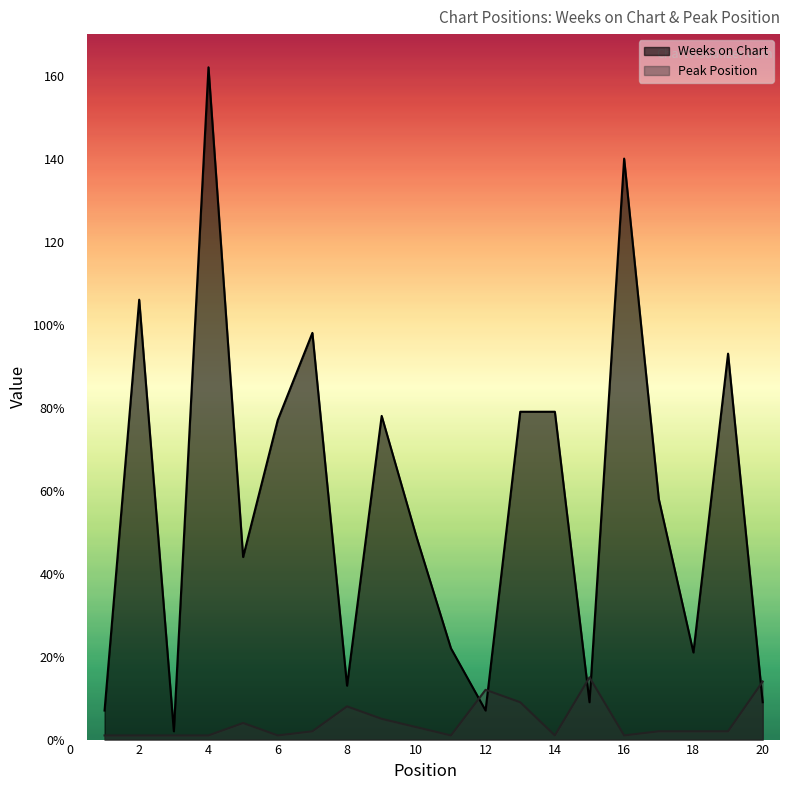

What is the minimum value shown in the chart?

1